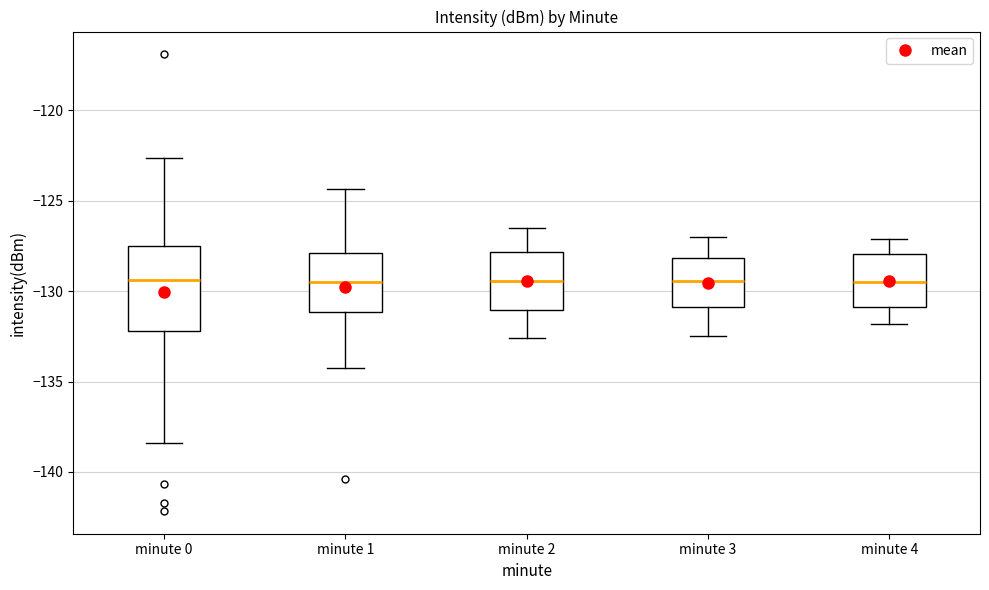

Reading left to right, transcribe this box plot: for each box, give where its median line is, the range the box spans, and where its two whiskers end, as read against the y-axis. The values are not printed on the chart, so give them approximately, as read against the axis.

minute 0: median -129.5, box -132.0 to -127.5, whiskers -138.5 to -122.5
minute 1: median -129.5, box -131.0 to -128.0, whiskers -134.5 to -124.5
minute 2: median -129.5, box -131.0 to -128.0, whiskers -132.5 to -126.5
minute 3: median -129.5, box -131.0 to -128.0, whiskers -132.5 to -127.0
minute 4: median -129.5, box -131.0 to -128.0, whiskers -132.0 to -127.0